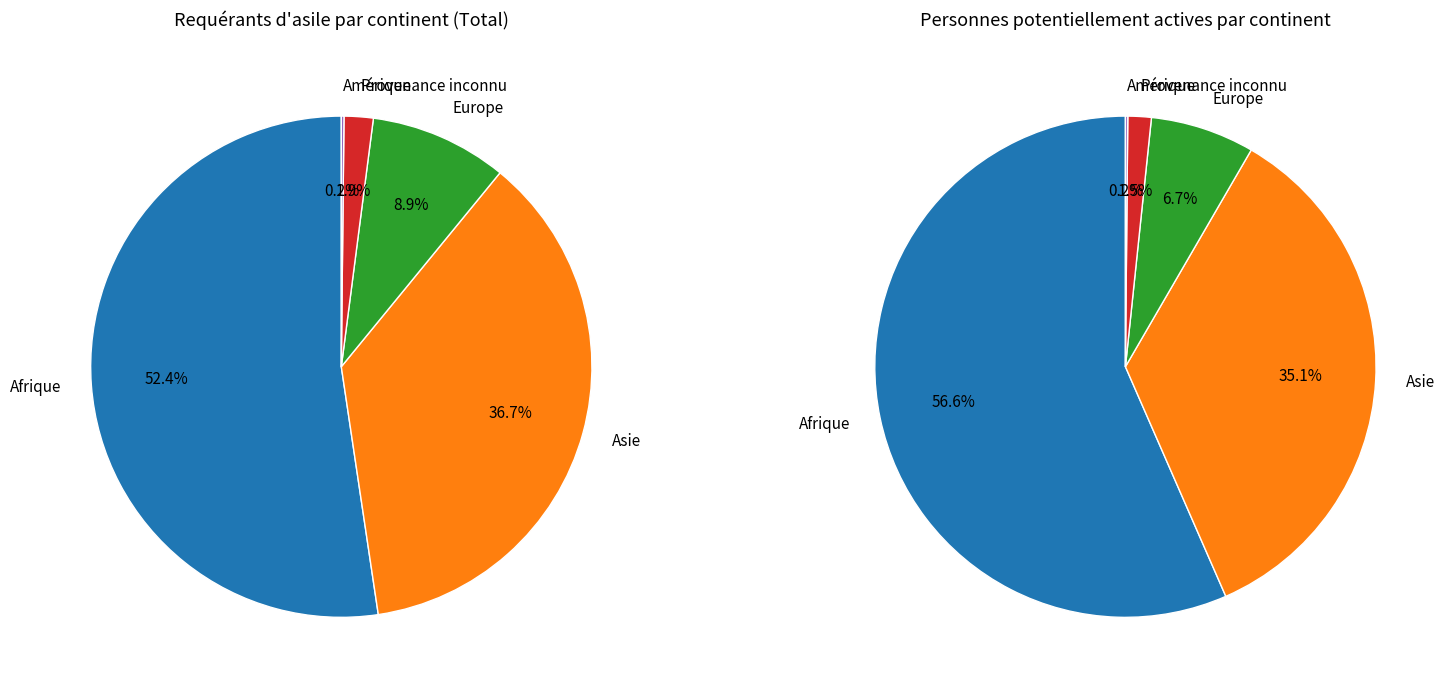

To the nearest percent, what portion does Provenance inconnu represent?

2%